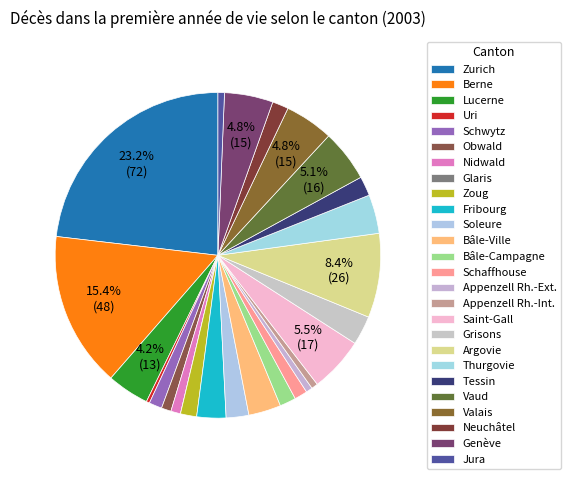

Rank the categories by value from lowest to highest.

Glaris, Uri, Appenzell Rh.-Ext., Appenzell Rh.-Int., Jura, Obwald, Nidwald, Schwytz, Schaffhouse, Zoug, Bâle-Campagne, Neuchâtel, Tessin, Soleure, Fribourg, Grisons, Bâle-Ville, Thurgovie, Lucerne, Valais, Genève, Vaud, Saint-Gall, Argovie, Berne, Zurich